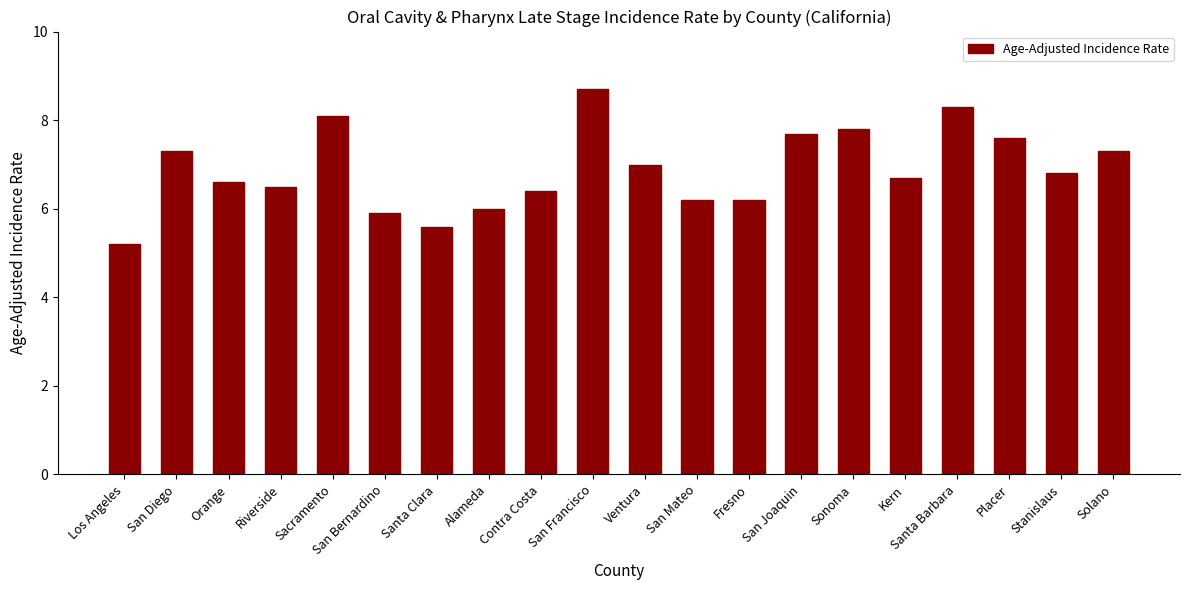

Reading right to left, what are all the values shown in this chart?

7.3	6.8	7.6	8.3	6.7	7.8	7.7	6.2	6.2	7.0	8.7	6.4	6.0	5.6	5.9	8.1	6.5	6.6	7.3	5.2